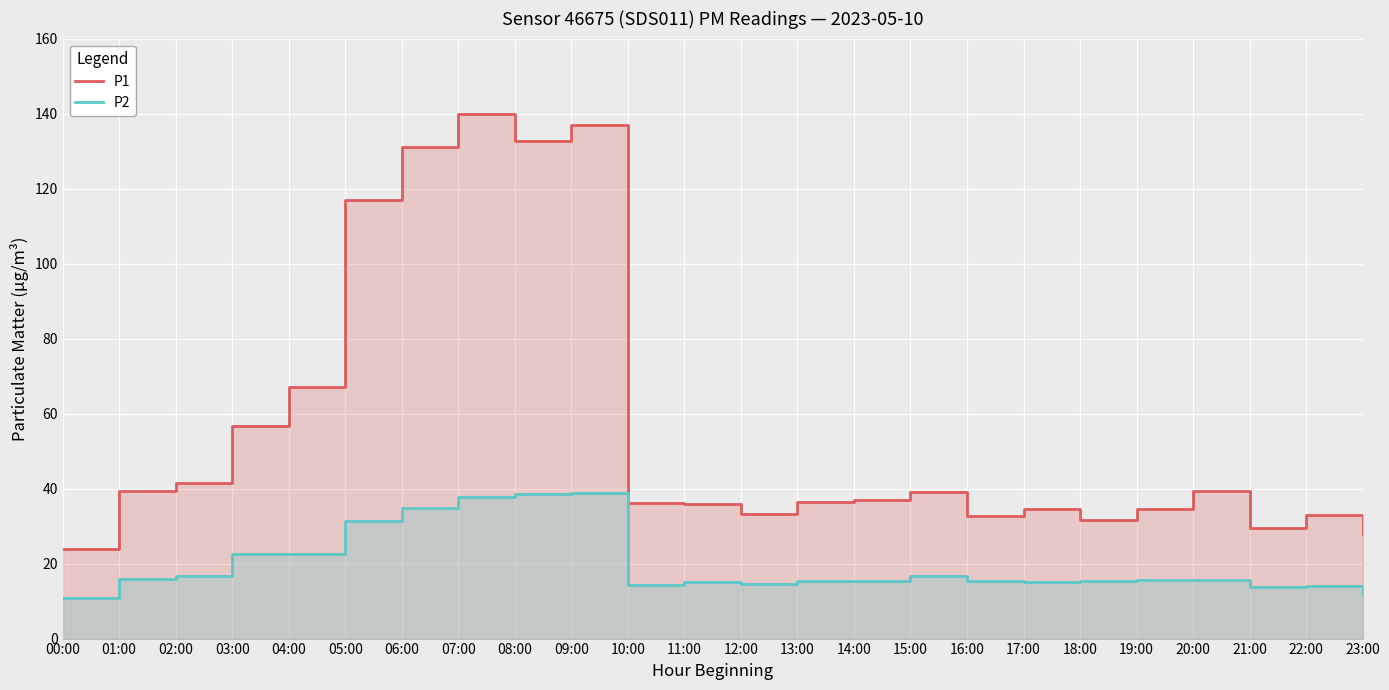

True or false: P1 has more than 0 interior local peaks.

True